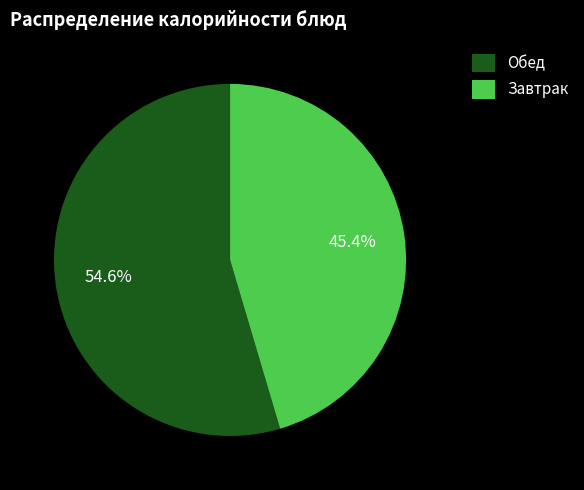

What is the majority slice?

Обед